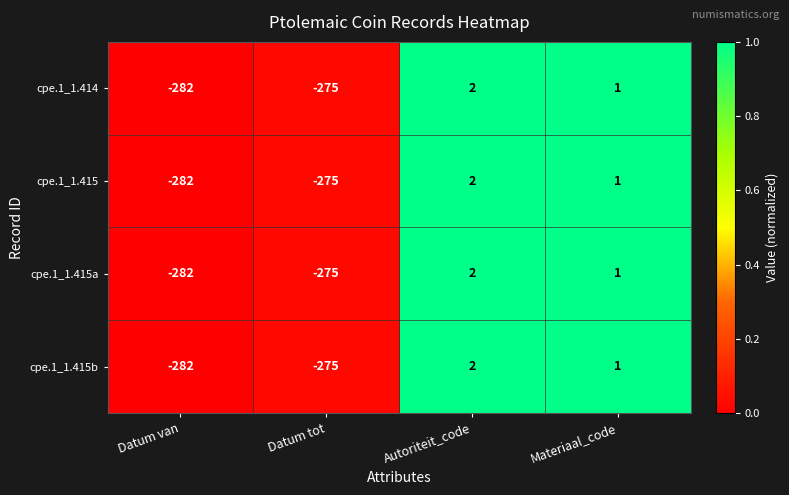

Which category has the highest value across all series?

Autoriteit_code